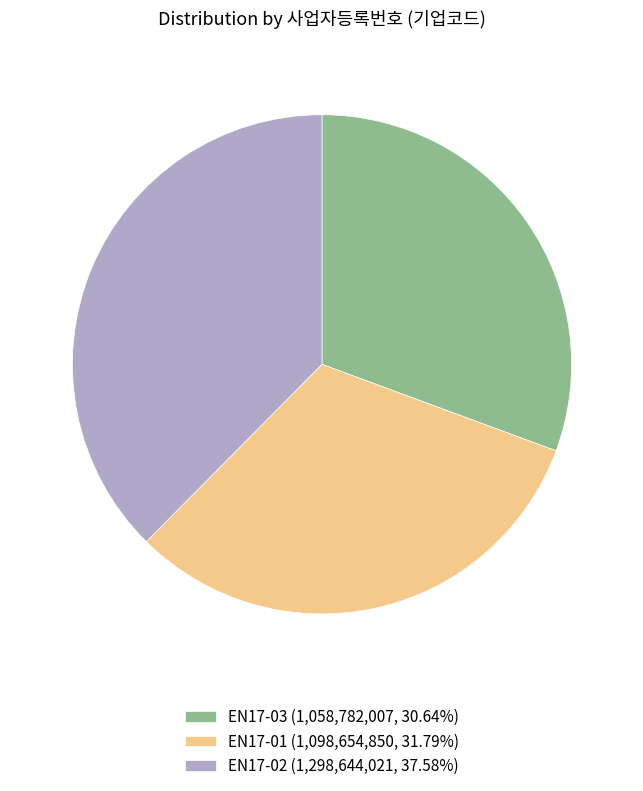

Approximately how many times larger is the value at EN17-01 (1,098,654,850, 31.79%) compared to EN17-03 (1,058,782,007, 30.64%)?

1.0